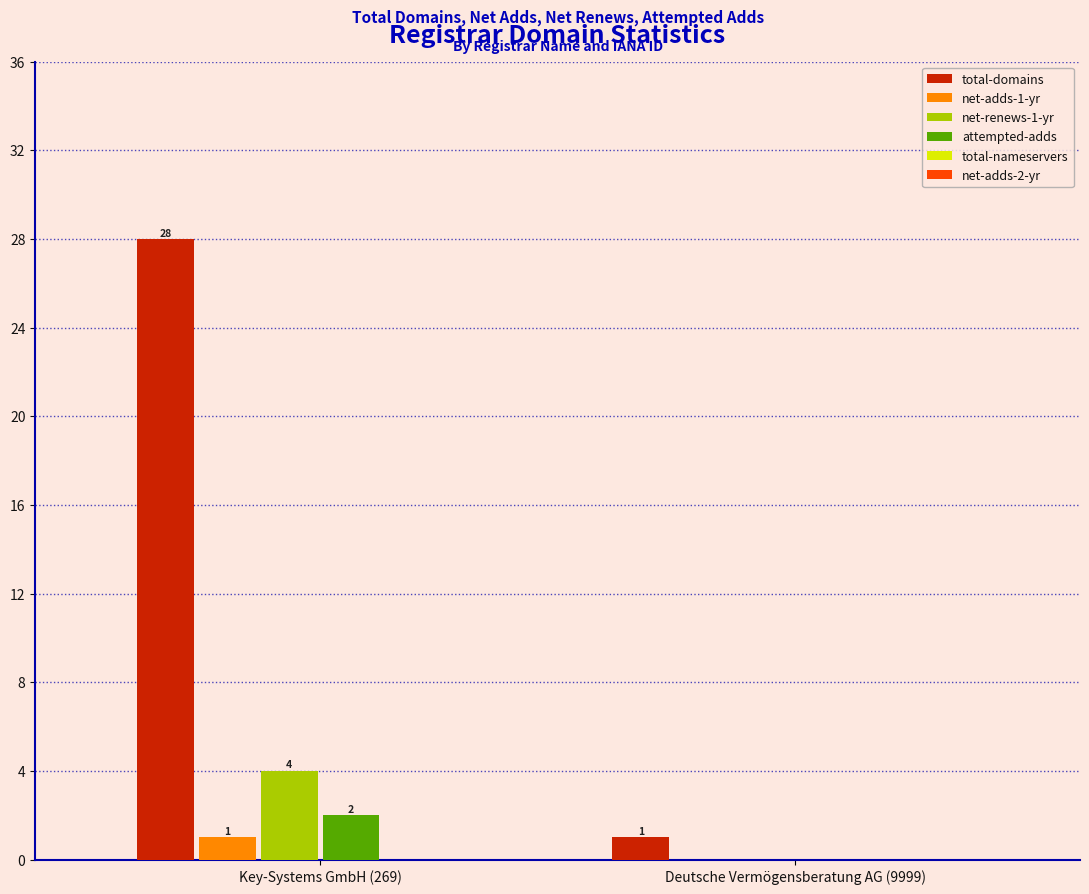

How many data points does each series have?

2